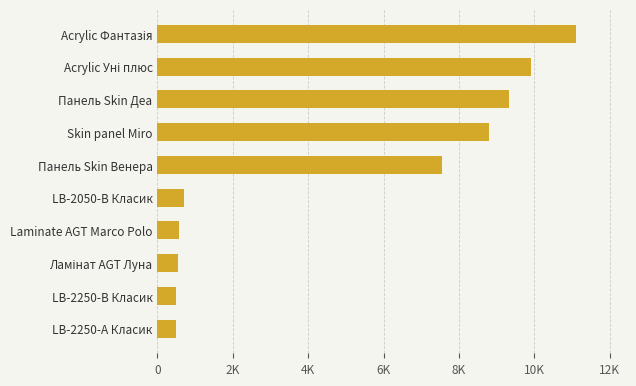

Does the chart contain any negative values?

No